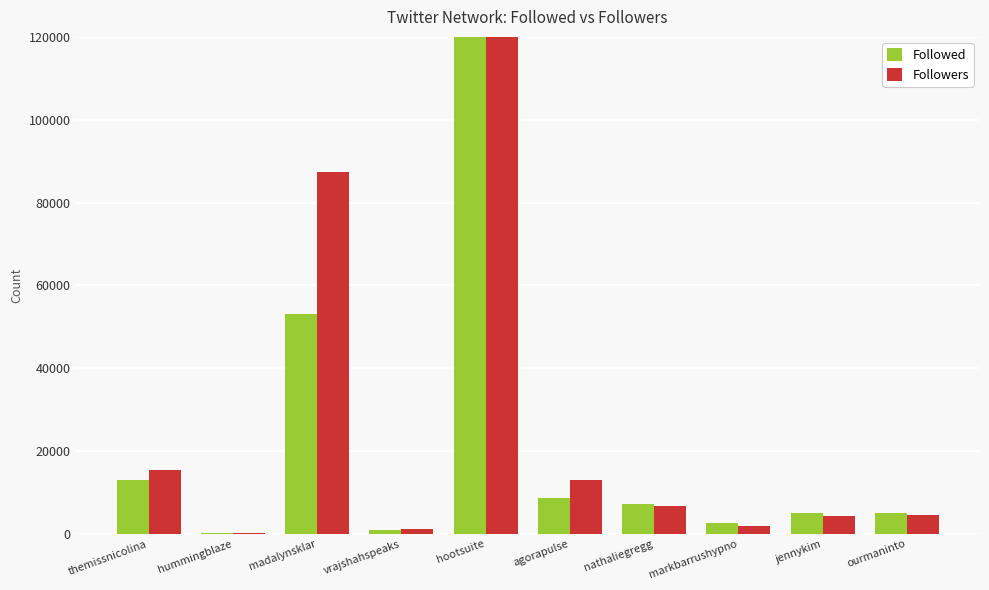

The Followed series shows 53126 at madalynsklar. True or false?

True